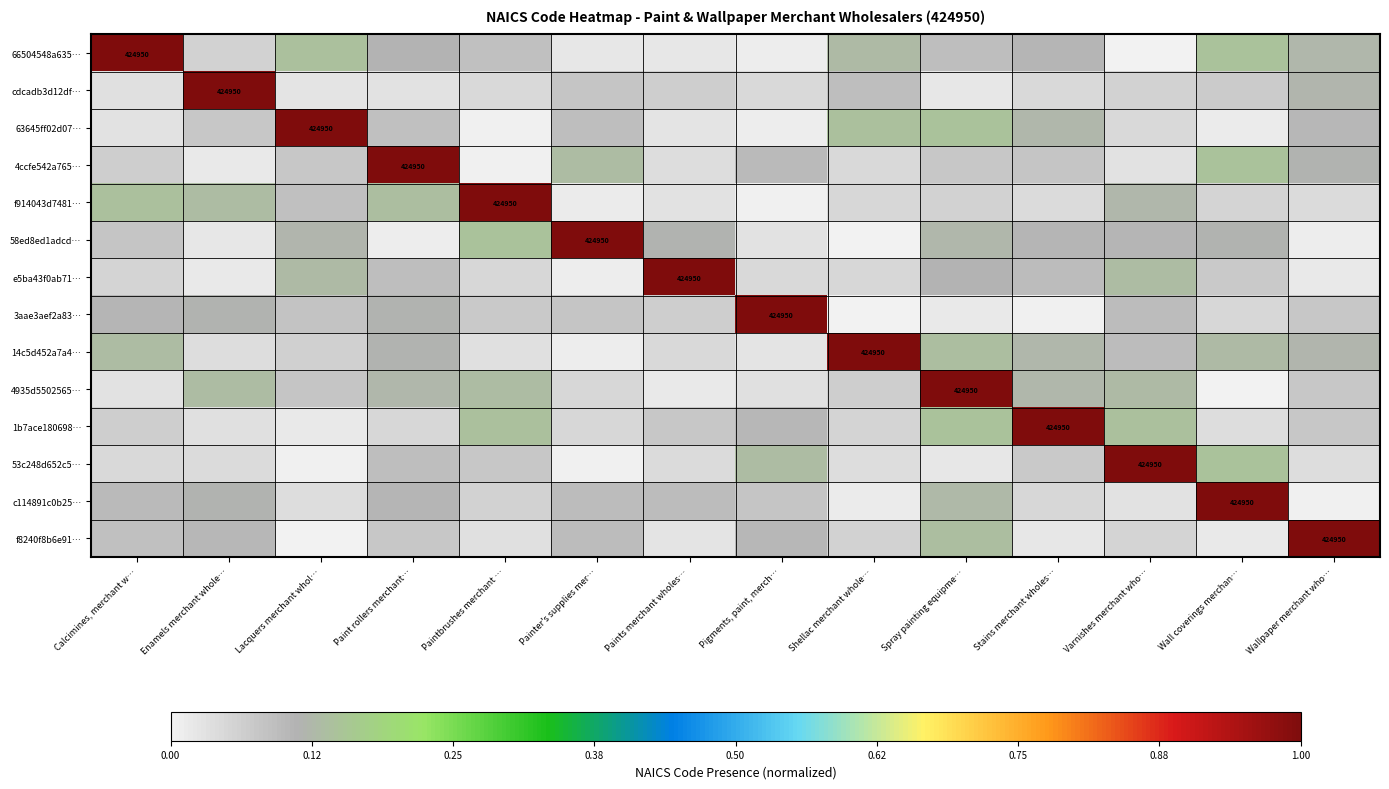

What is the spread (max minus min) of values at Wallpaper merchant who…?

1.0